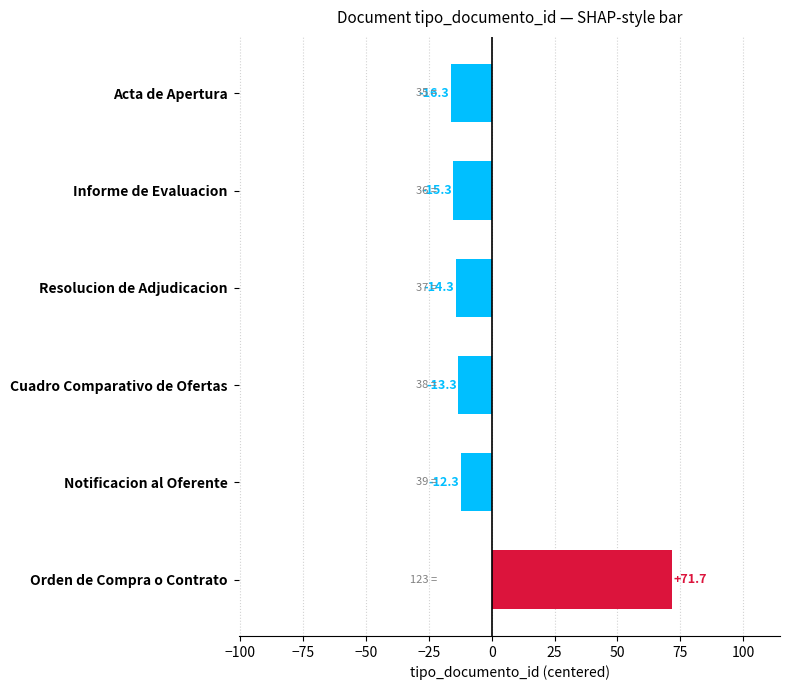

List the labels in order of value, largest first.

Orden de Compra o Contrato, Notificacion al Oferente, Cuadro Comparativo de Ofertas, Resolucion de Adjudicacion, Informe de Evaluacion, Acta de Apertura